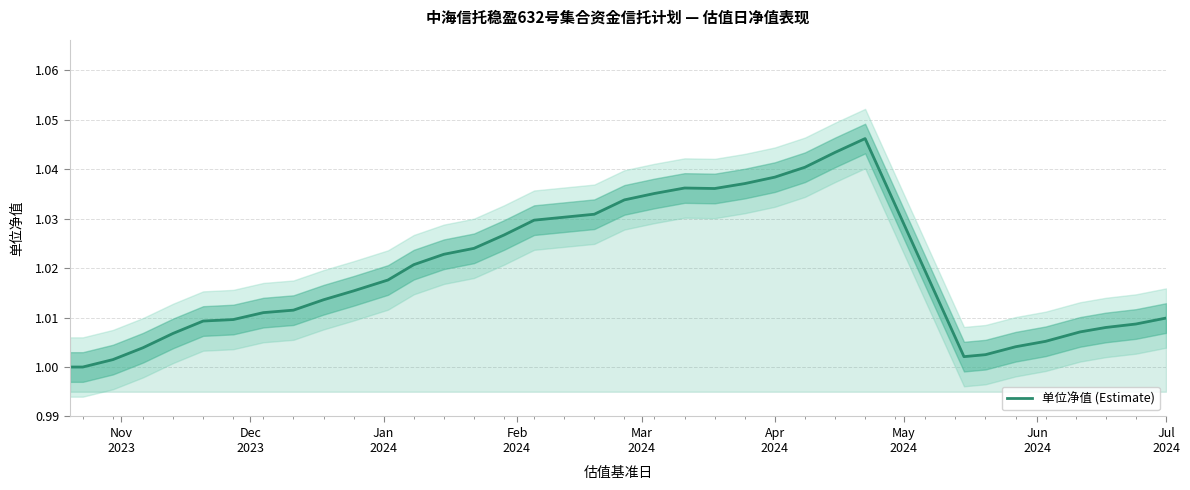

Which label corresponds to the smallest value in the chart?

Nov
2023